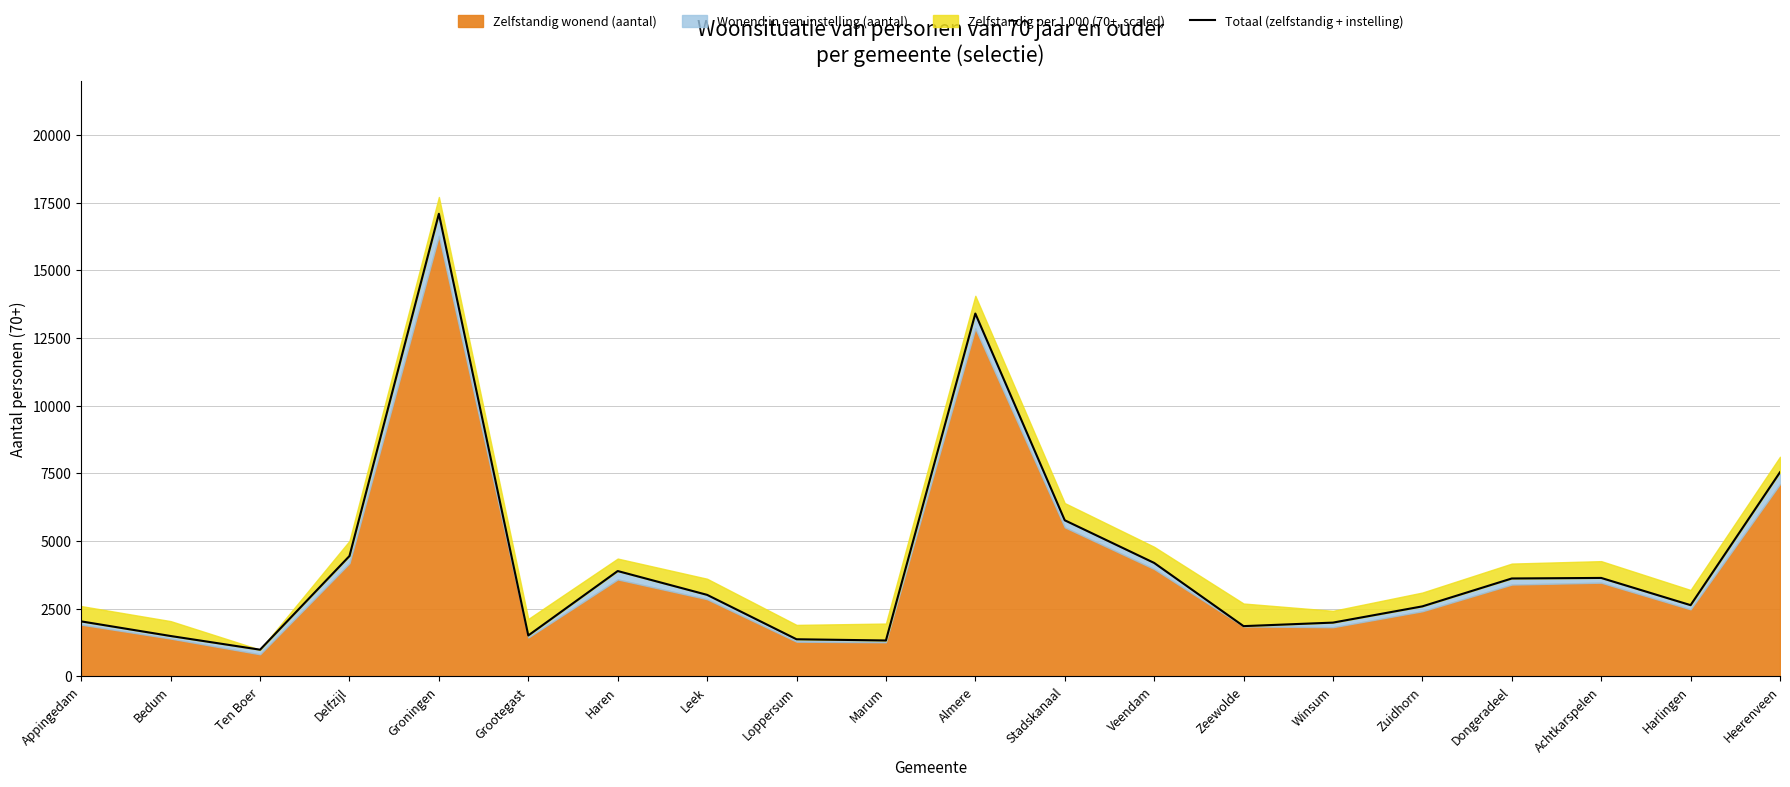

How many points are higher than both their immediate neighbors (excluding endpoints)?

4